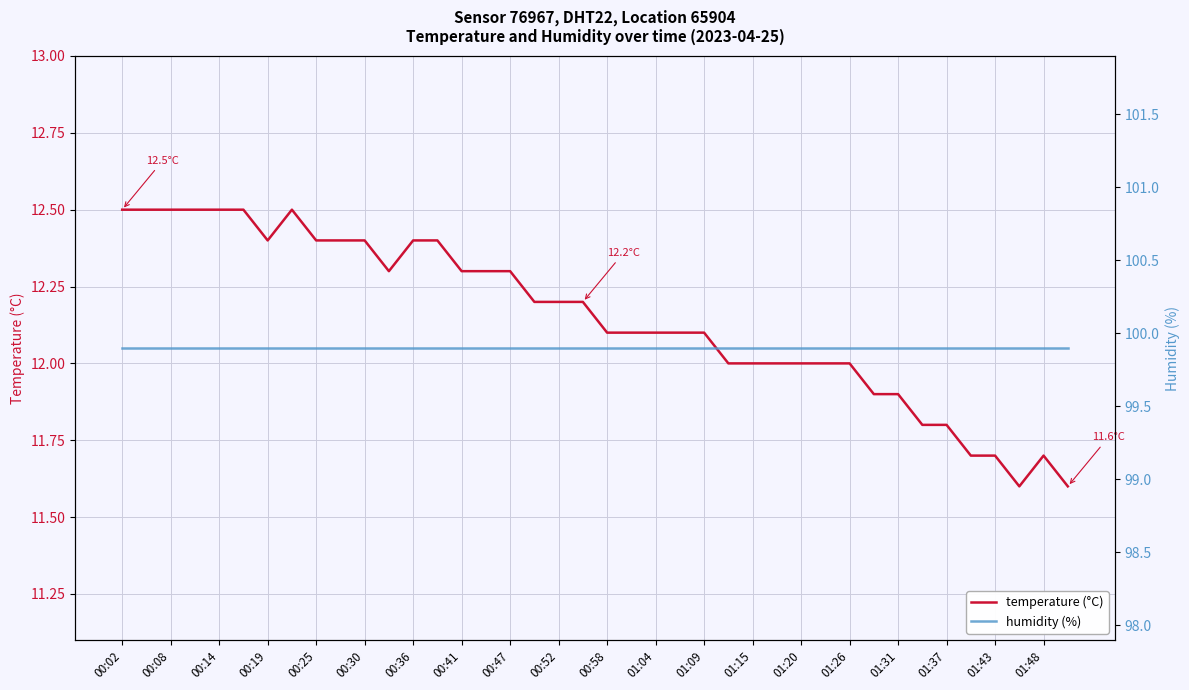

True or false: temperature (°C) and humidity (%) intersect in this chart.

False